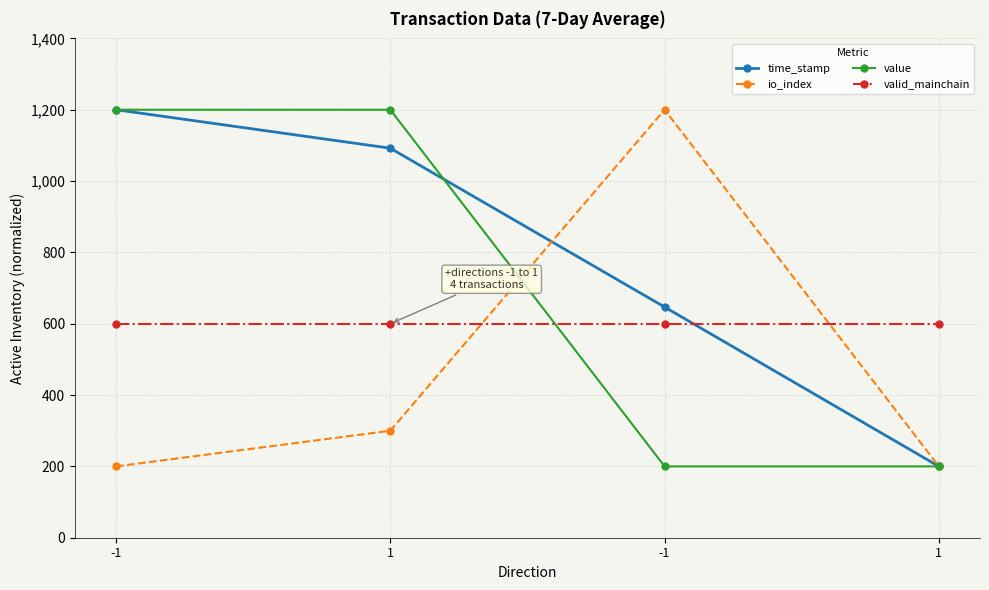

Reading left to right, extract all data points from this chart.

time_stamp: 1200.0	1092.1	646.8	200.0
io_index: 200.0	300.0	1200.0	200.0
value: 1200.0	1200.0	200.0	200.0
valid_mainchain: 600.0	600.0	600.0	600.0